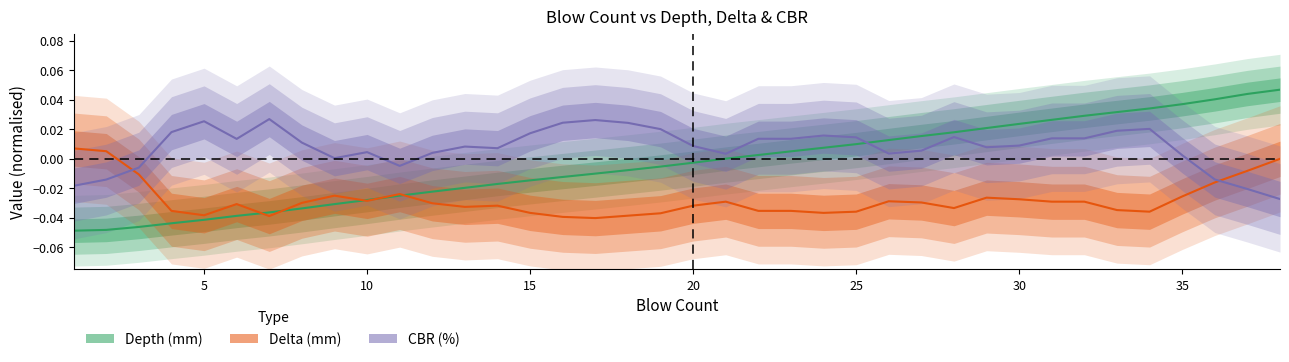

After their last crossing, which series has the higher values: CBR (%) or Depth (mm)?

Depth (mm)